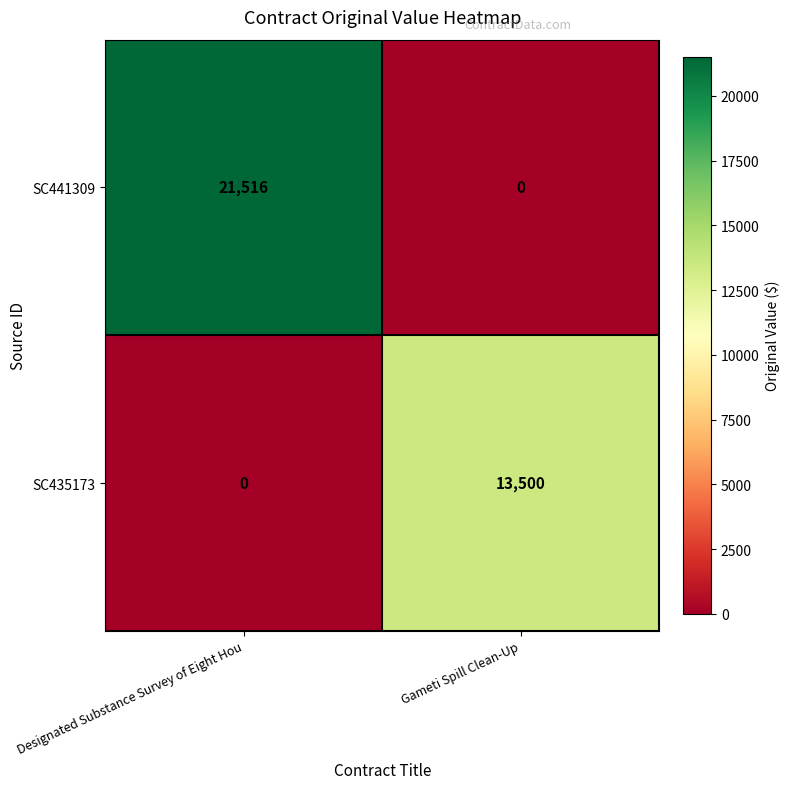

What is the maximum value for SC435173?

13500